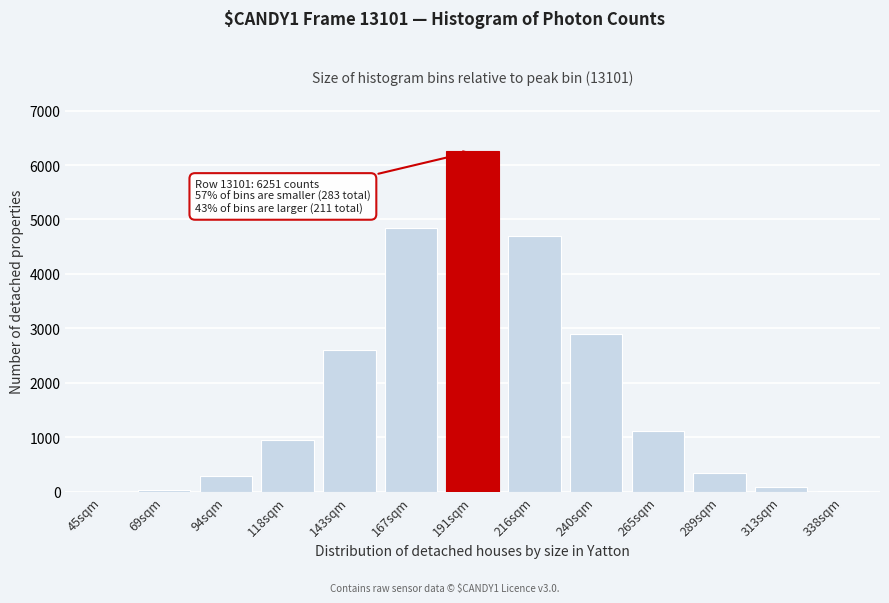

What is the sum of all values?

24120